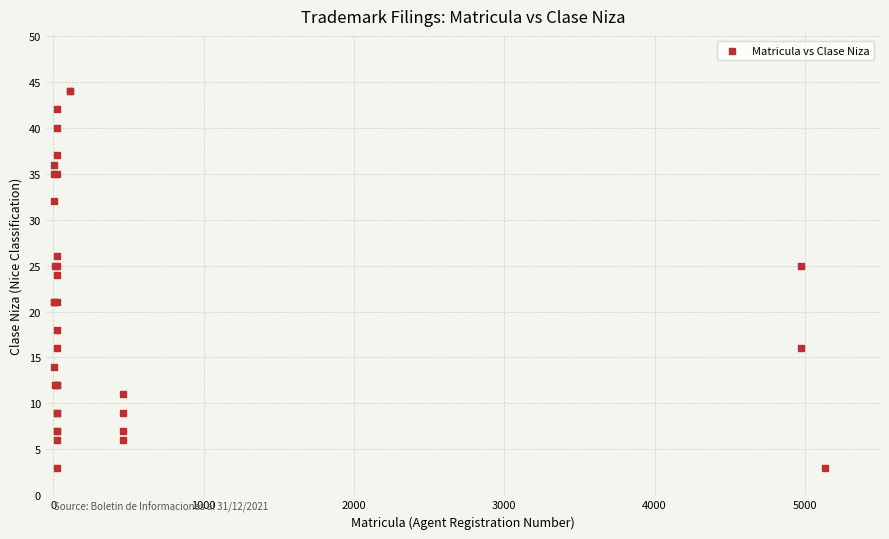

What Y value in the scatter plot is closest to 23?

24